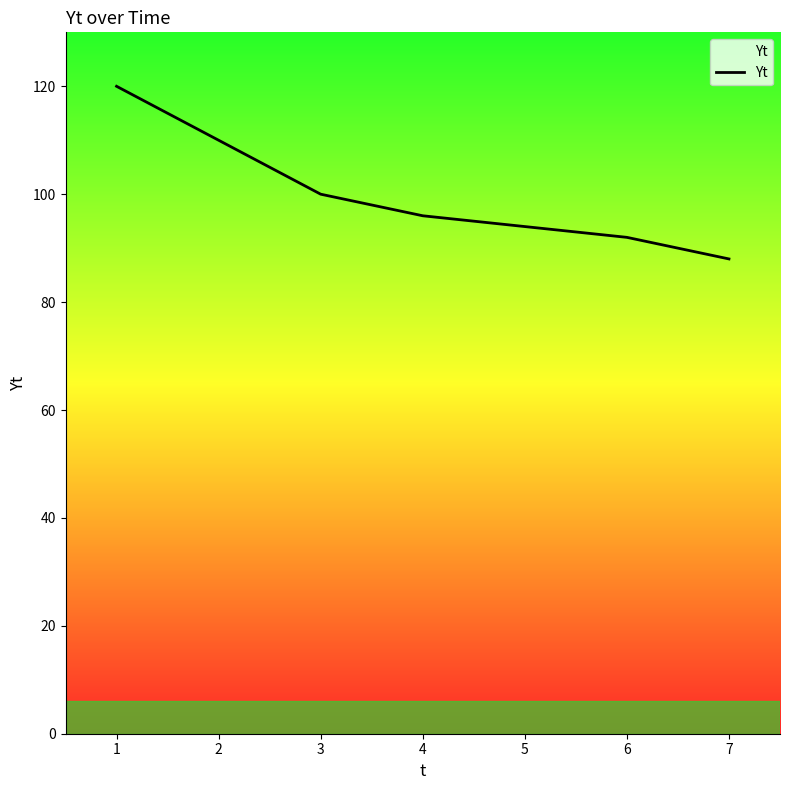

Rank the categories by value from lowest to highest.

7, 6, 5, 4, 3, 2, 1